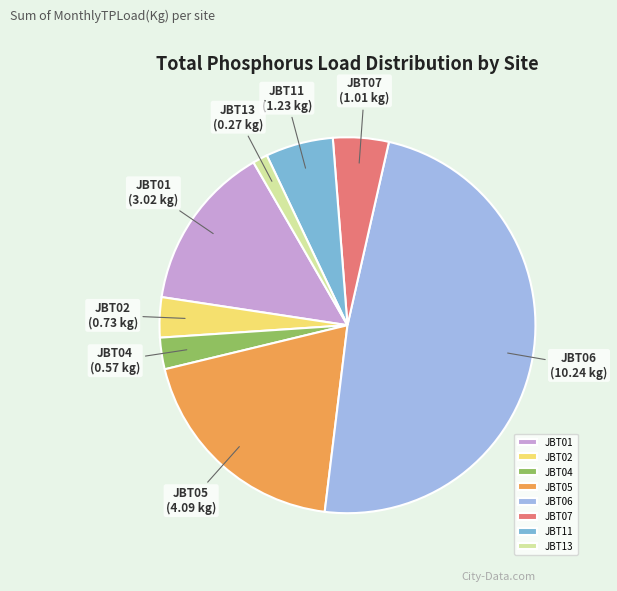

Does JBT02 account for over 50% of the chart?

No